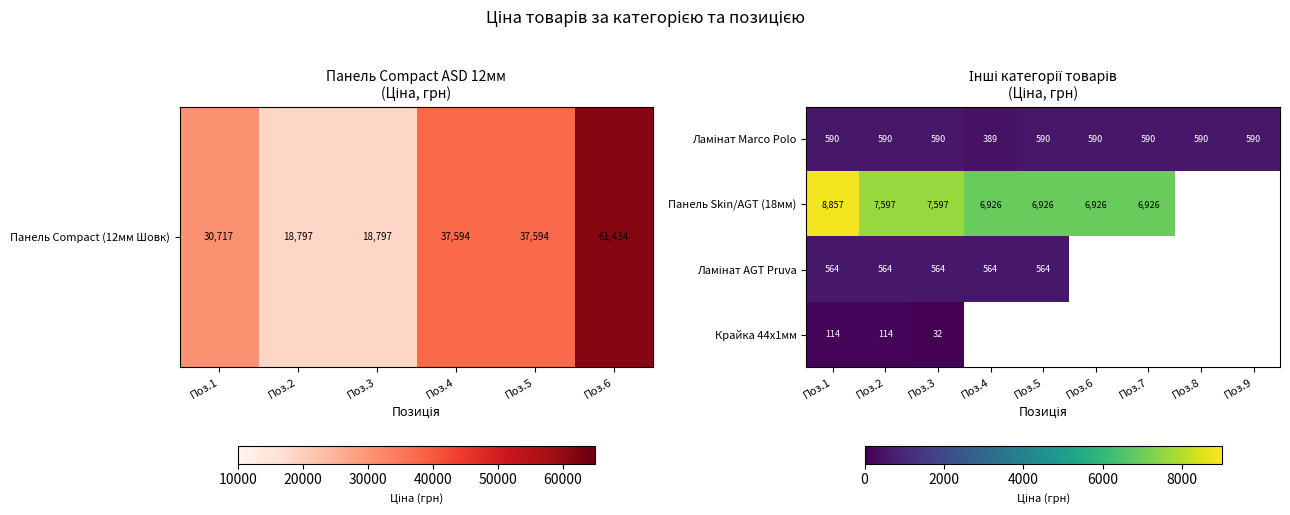

Is it true that Крайка 44x1мм equals 32 at Поз.3?

True